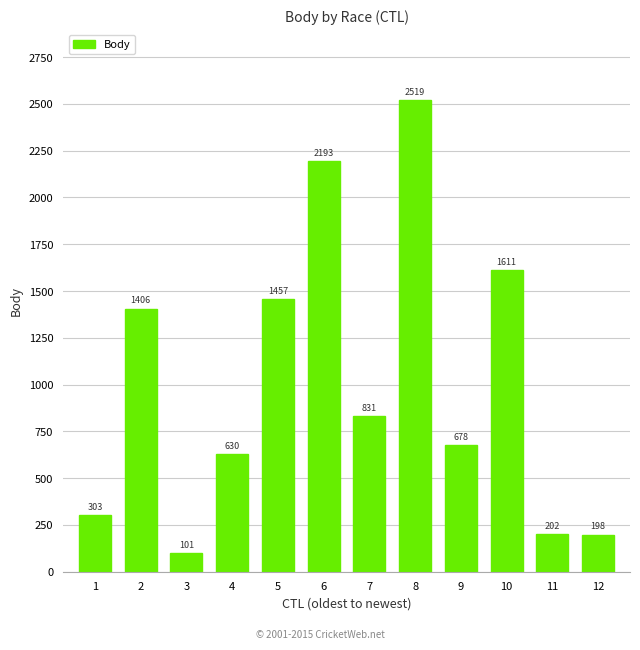

Is it true that the value at 6 is 1205?

False